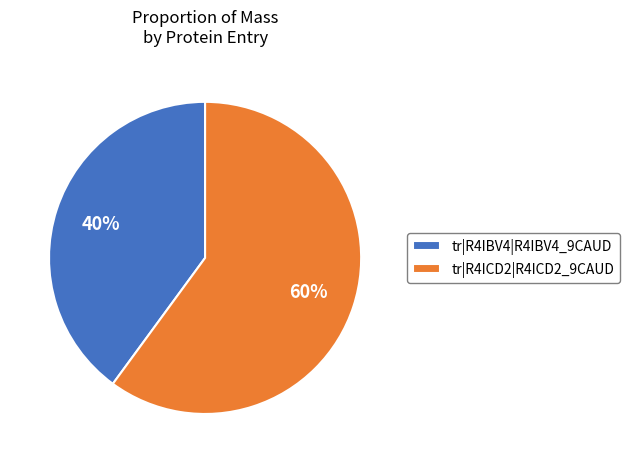

Which has a higher value, tr|R4IBV4|R4IBV4_9CAUD or tr|R4ICD2|R4ICD2_9CAUD?

tr|R4ICD2|R4ICD2_9CAUD